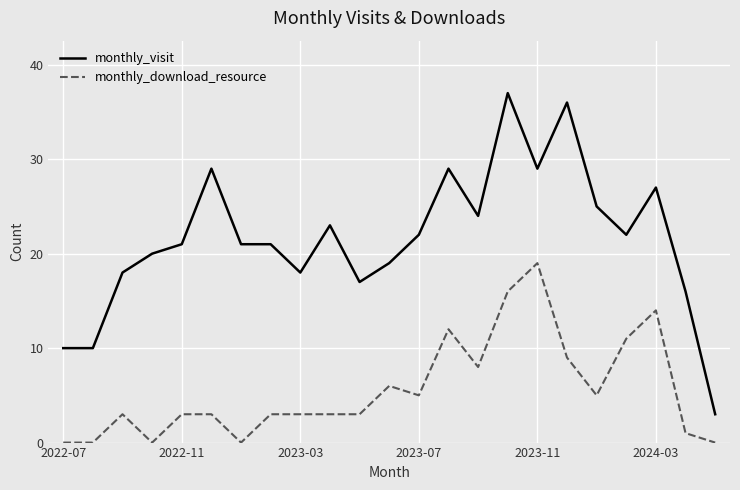

Which series has the largest range (max minus min)?

monthly_visit